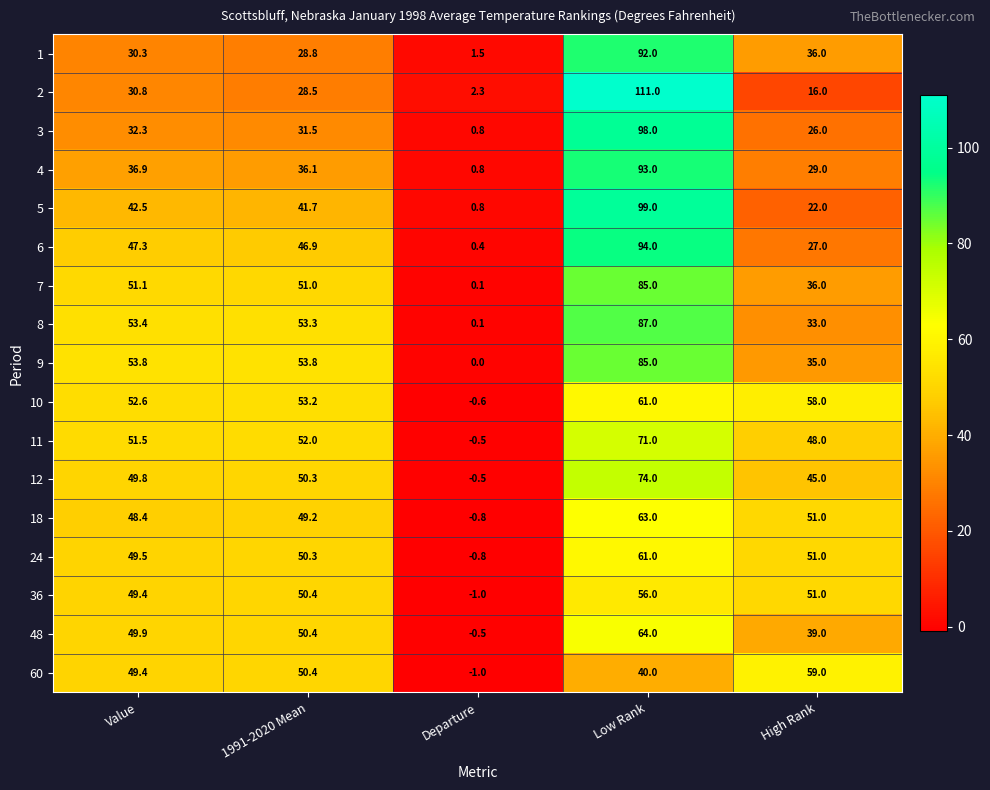

At which label is 2 closest to 56?

Value